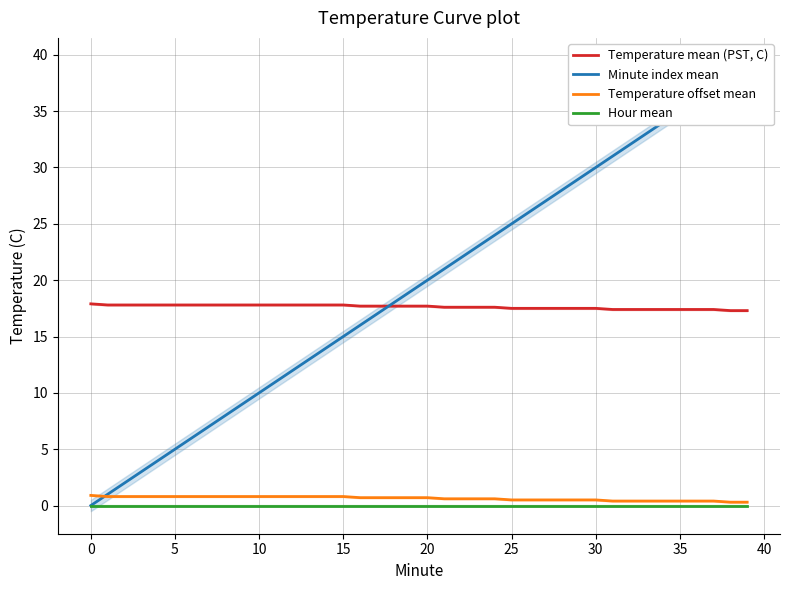

Does the chart have visible grid lines?

Yes